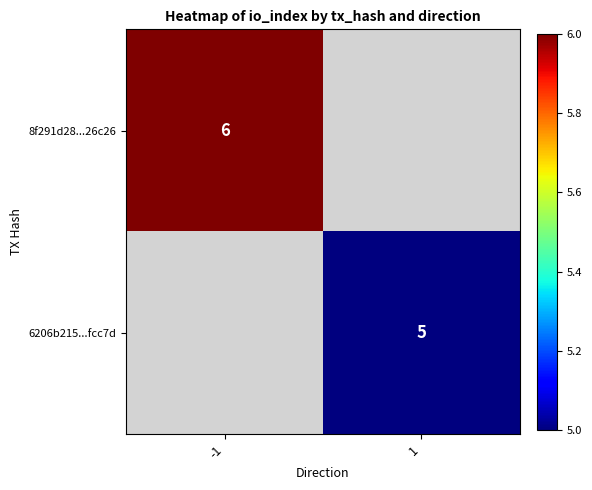

True or false: 6206b215...fcc7d has a value of 7.8 at 1.

False